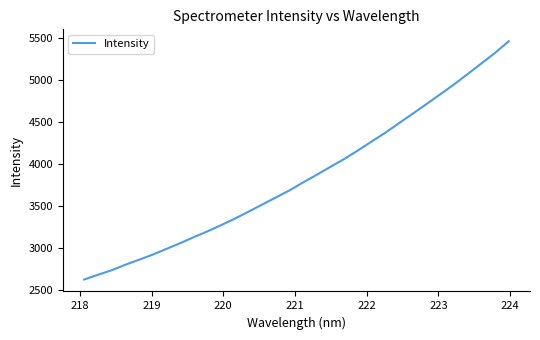

How many lines are shown in the chart?

1